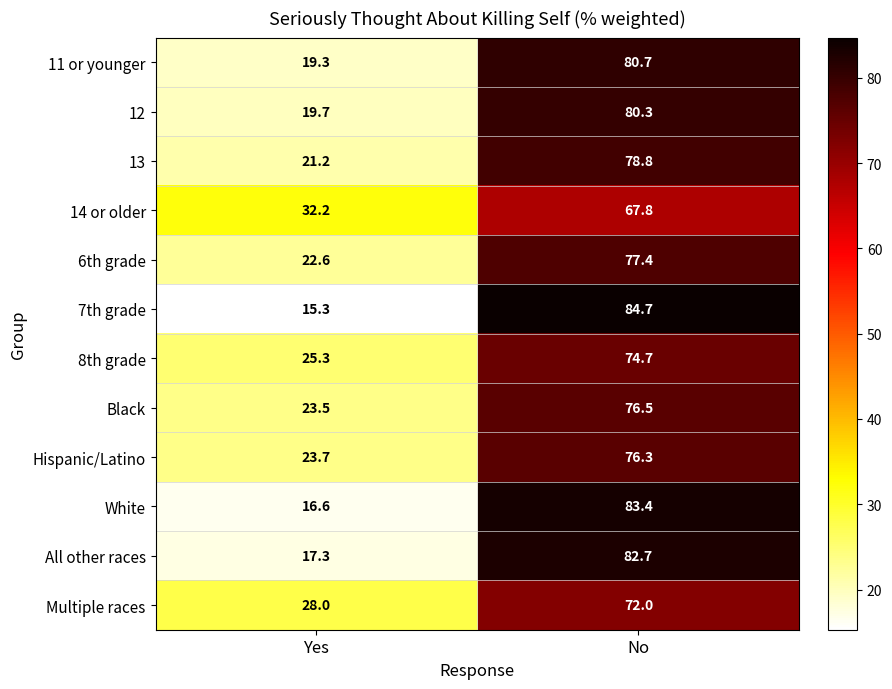

Reading right to left, transcribe all the data shown in this chart.

11 or younger: 80.7	19.3
12: 80.3	19.7
13: 78.8	21.2
14 or older: 67.8	32.2
6th grade: 77.4	22.6
7th grade: 84.7	15.3
8th grade: 74.7	25.3
Black: 76.5	23.5
Hispanic/Latino: 76.3	23.7
White: 83.4	16.6
All other races: 82.7	17.3
Multiple races: 72.0	28.0